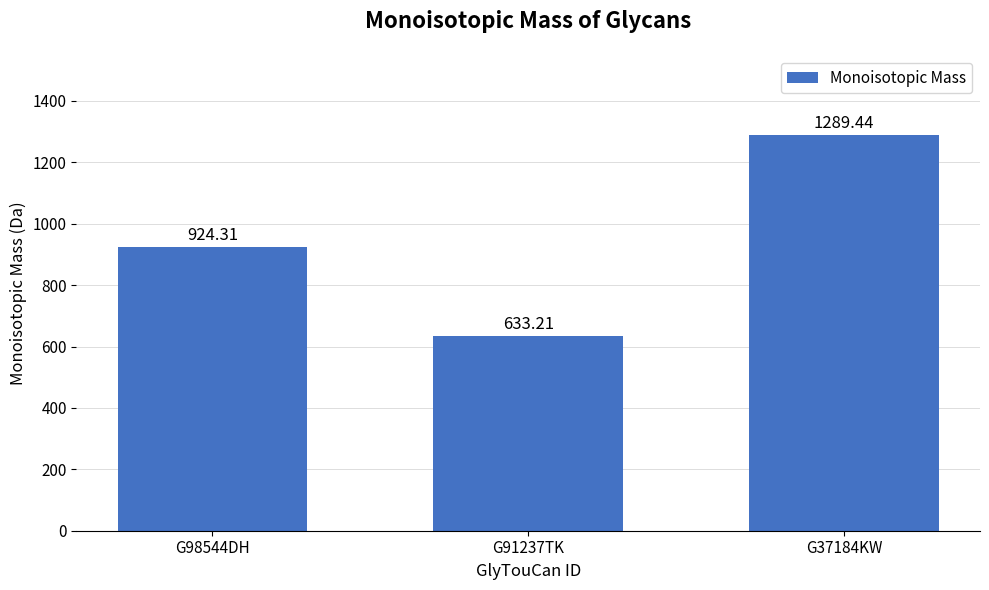

True or false: the data shows 551.4 at G98544DH.

False